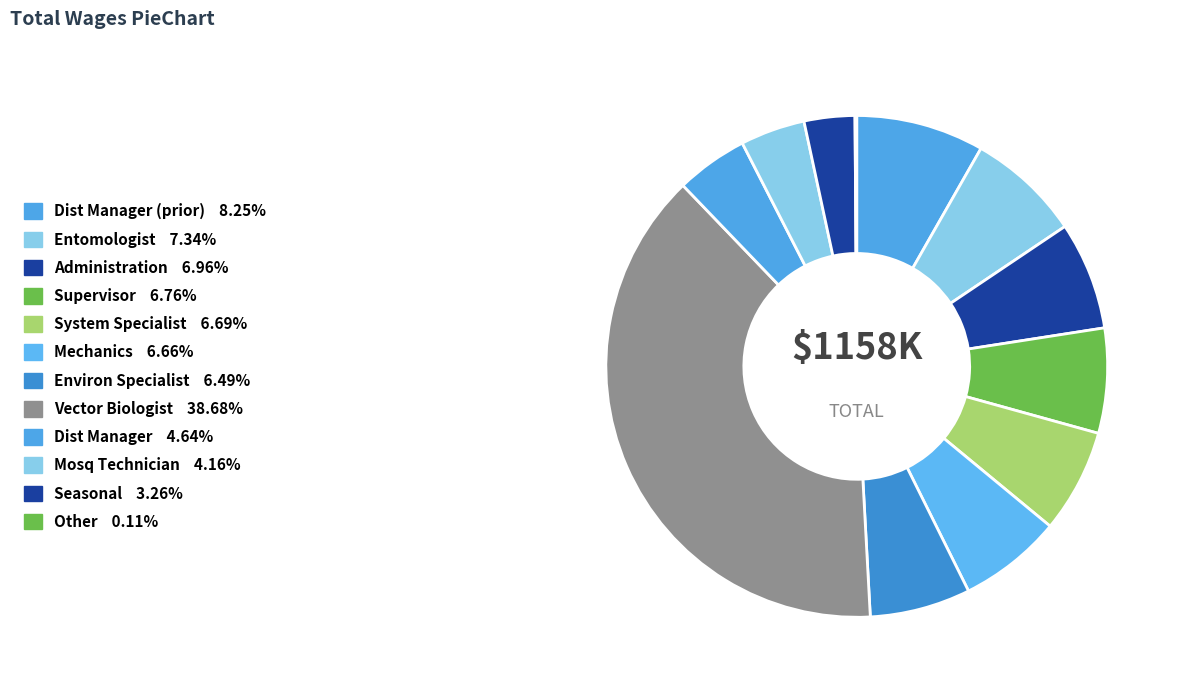

How many slices are in this pie chart?

12